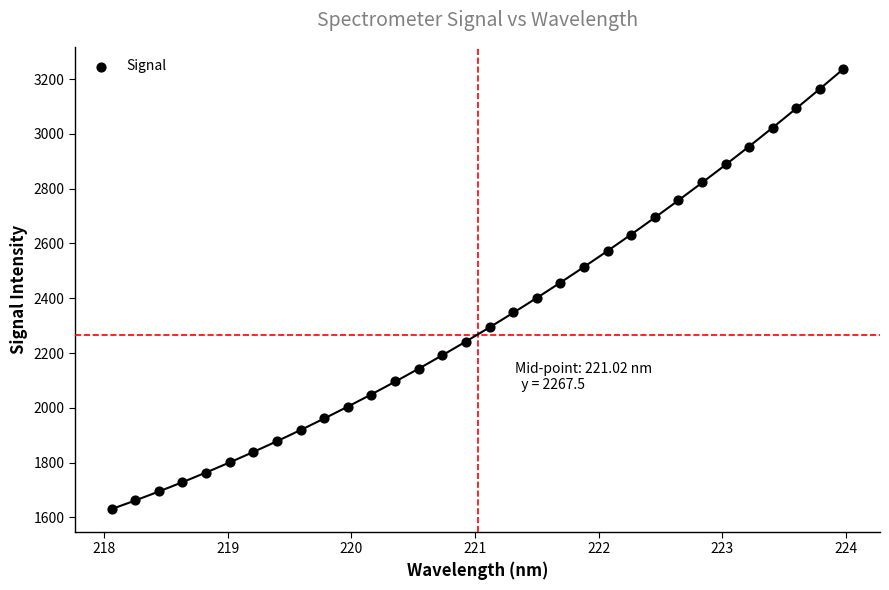

What is the range of X values (max minus min)?

5.9